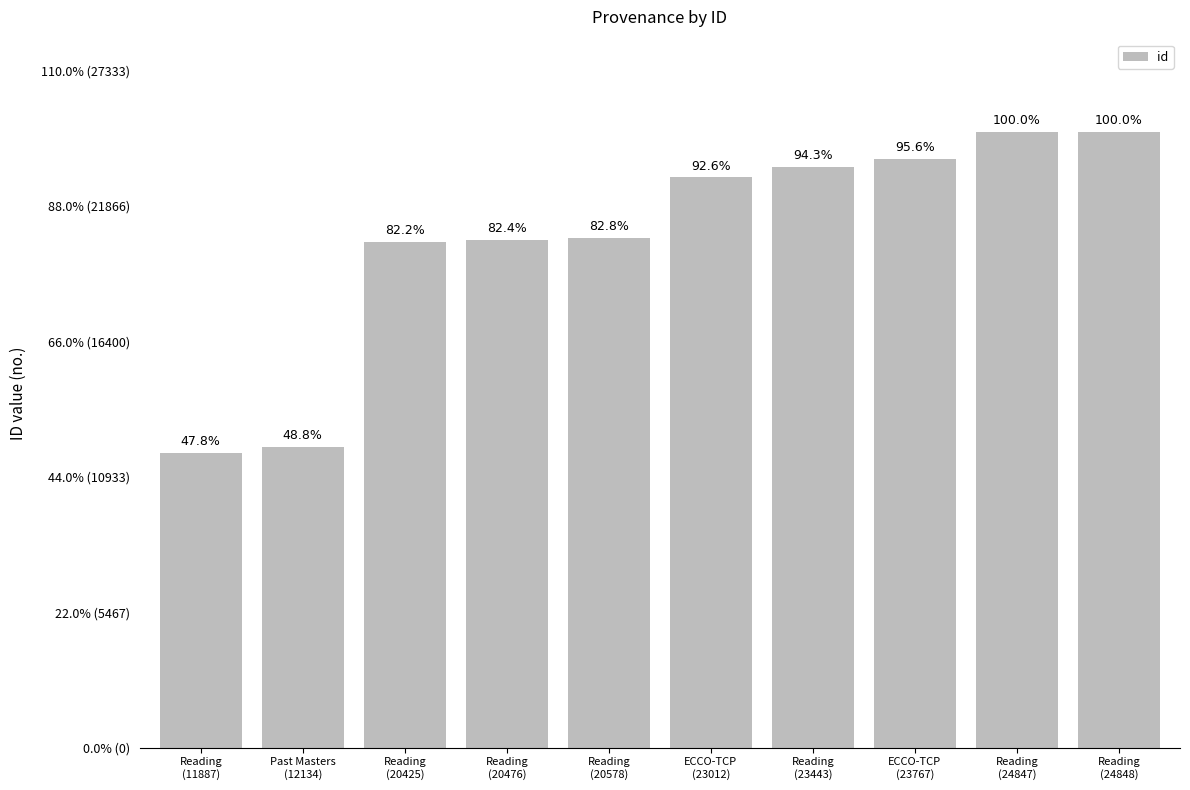

What is the difference between the second highest and minimum values?

12960